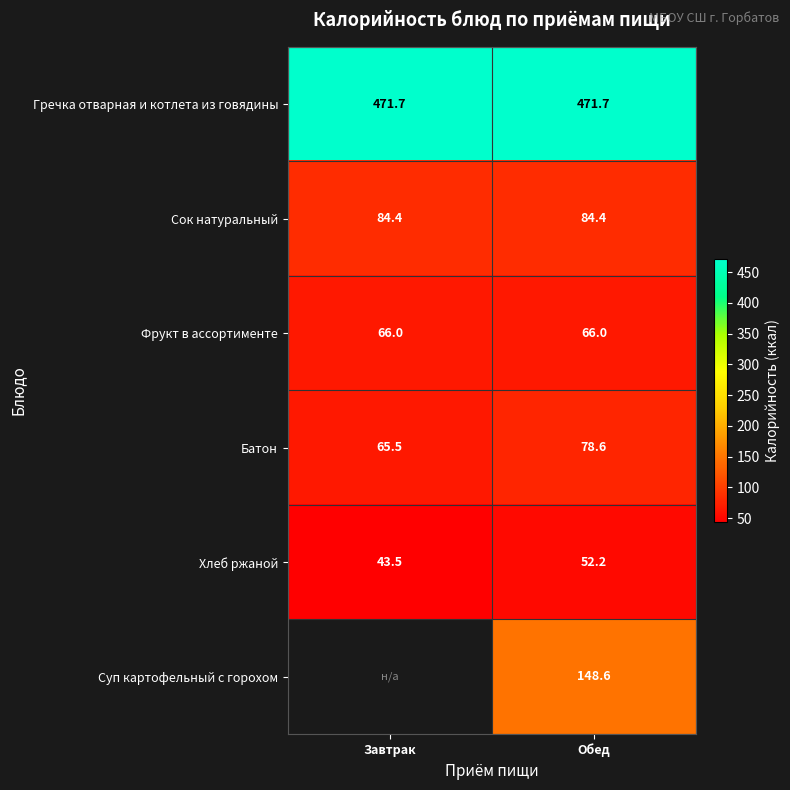

At Обед, list the series in order from smallest to largest.

Хлеб ржаной, Фрукт в ассортименте, Батон, Сок натуральный, Суп картофельный с горохом, Гречка отварная и котлета из говядины